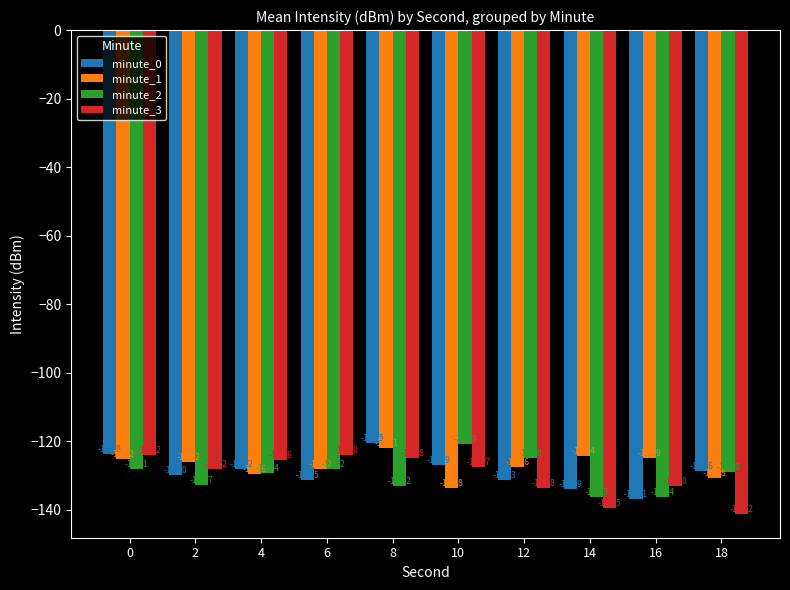

Is the value of minute_2 at 10 greater than the value of minute_0 at 16?

Yes